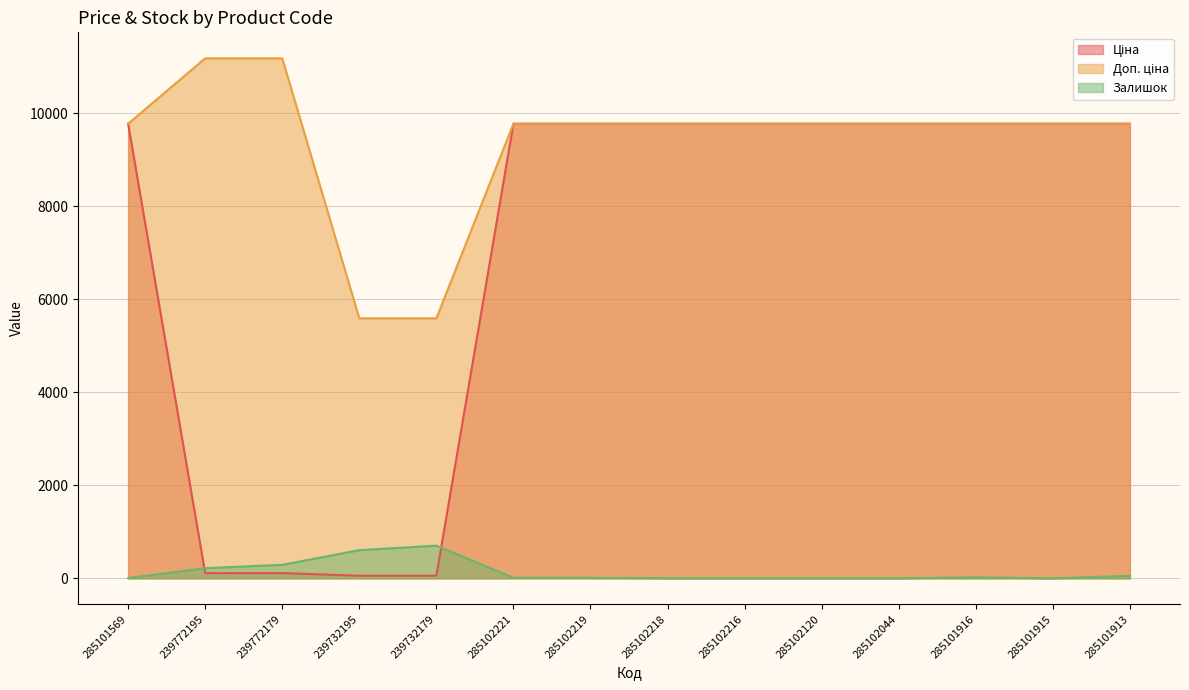

Reading left to right, extract all data points from this chart.

Ціна: 9775.5	111.8	111.8	55.9	55.9	9775.5	9775.5	9775.5	9775.5	9775.5	9775.5	9775.5	9775.5	9775.5
Доп. ціна: 9775.5	11182.0	11182.0	5591.0	5591.0	9775.5	9775.5	9775.5	9775.5	9775.5	9775.5	9775.5	9775.5	9775.5
Залишок: 7.0	218.0	290.0	606.0	702.0	11.0	11.0	3.0	0.0	0.0	1.0	21.0	0.0	53.0